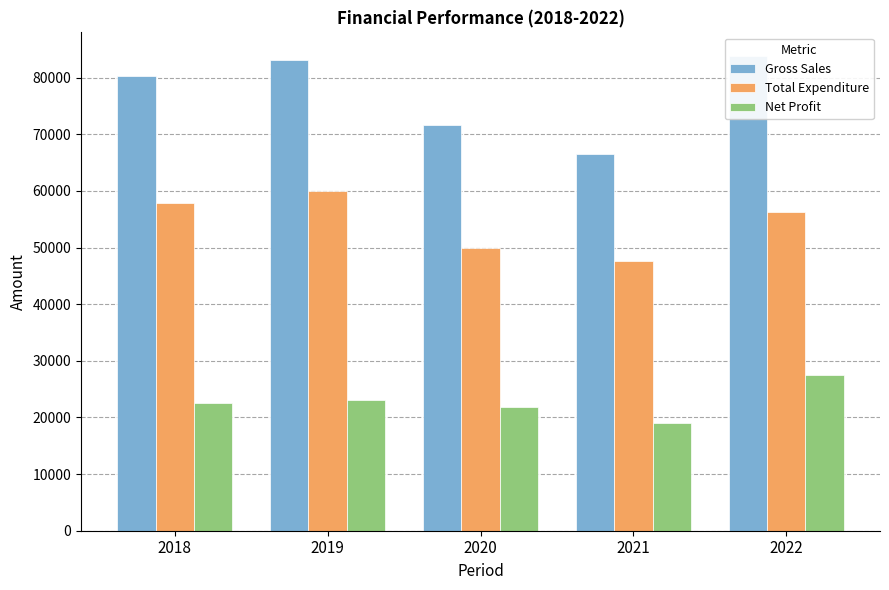

What is the value of the Net Profit bar at the 2nd from the left?

23089.3